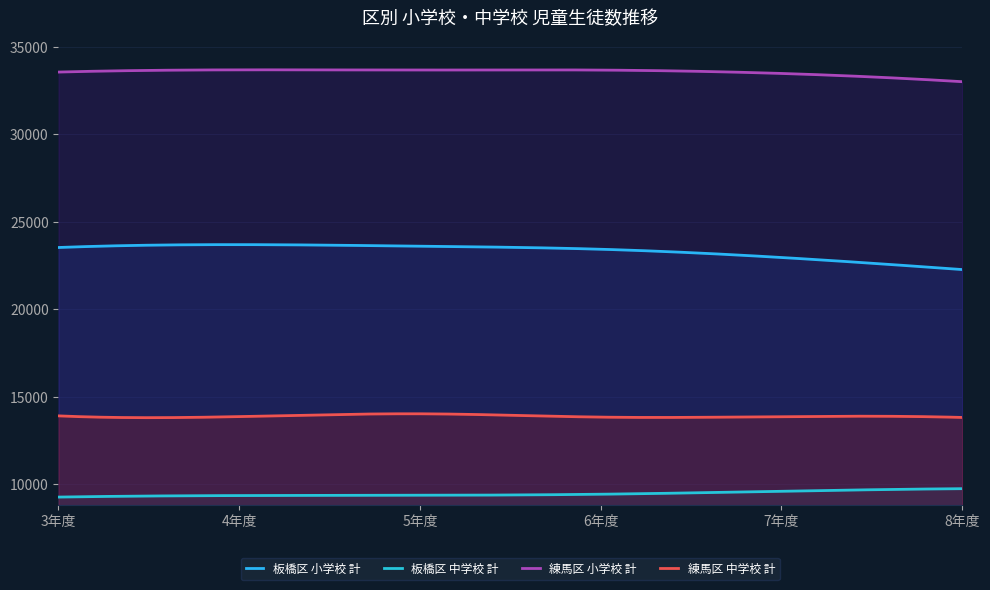

How many categories are shown in the chart?

300